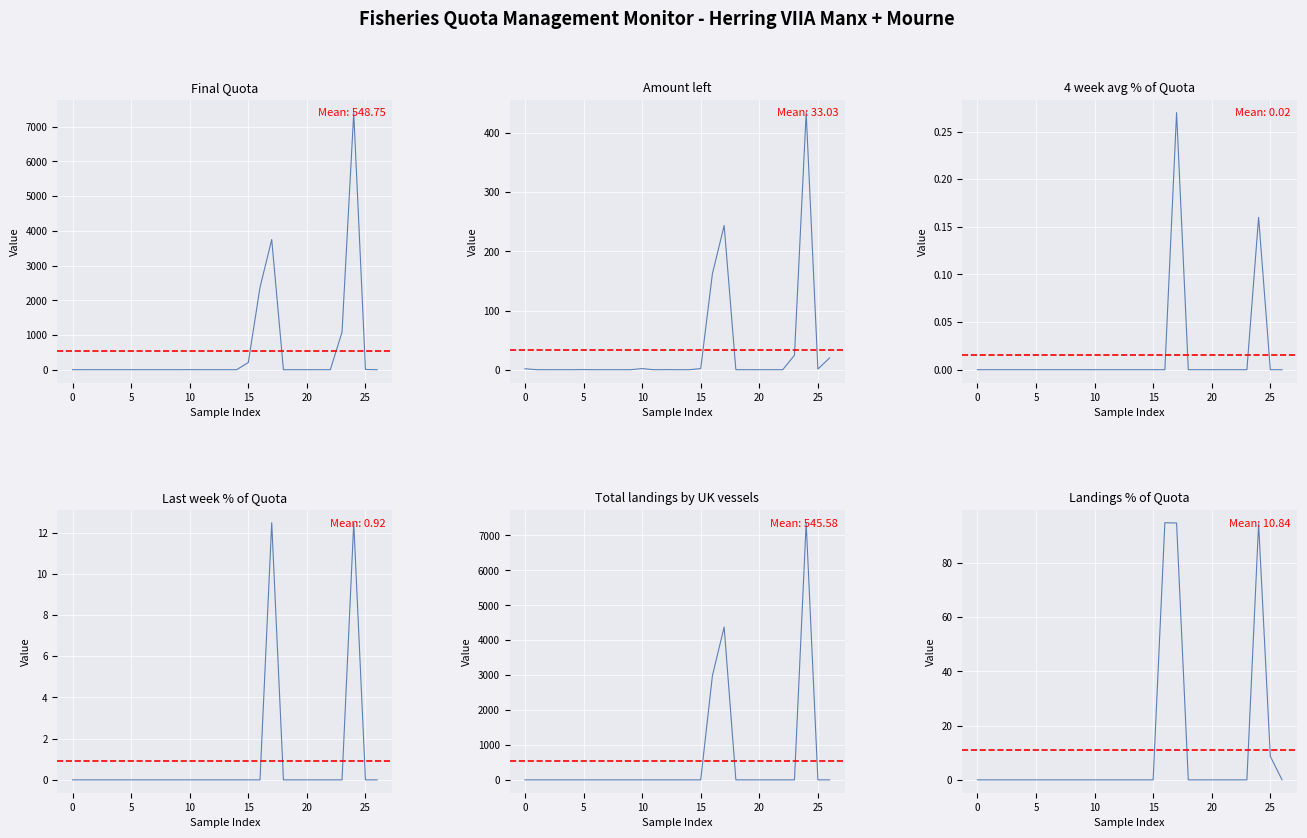

In Amount left, how many points are lower than both neighbors (excluding endpoints)?

2